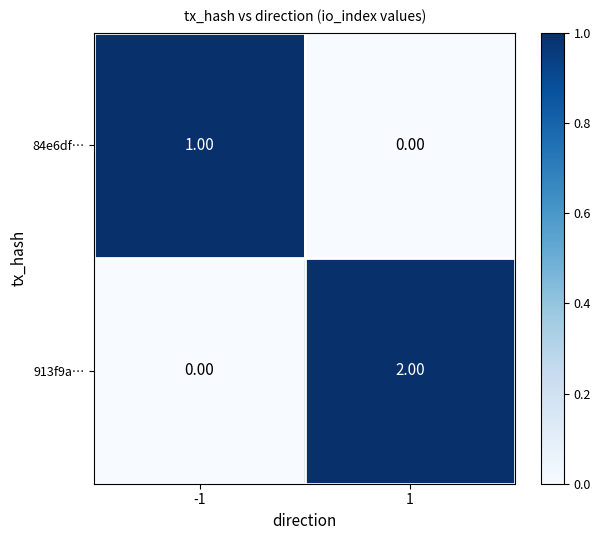

Which series has the widest spread of values?

913f9a…